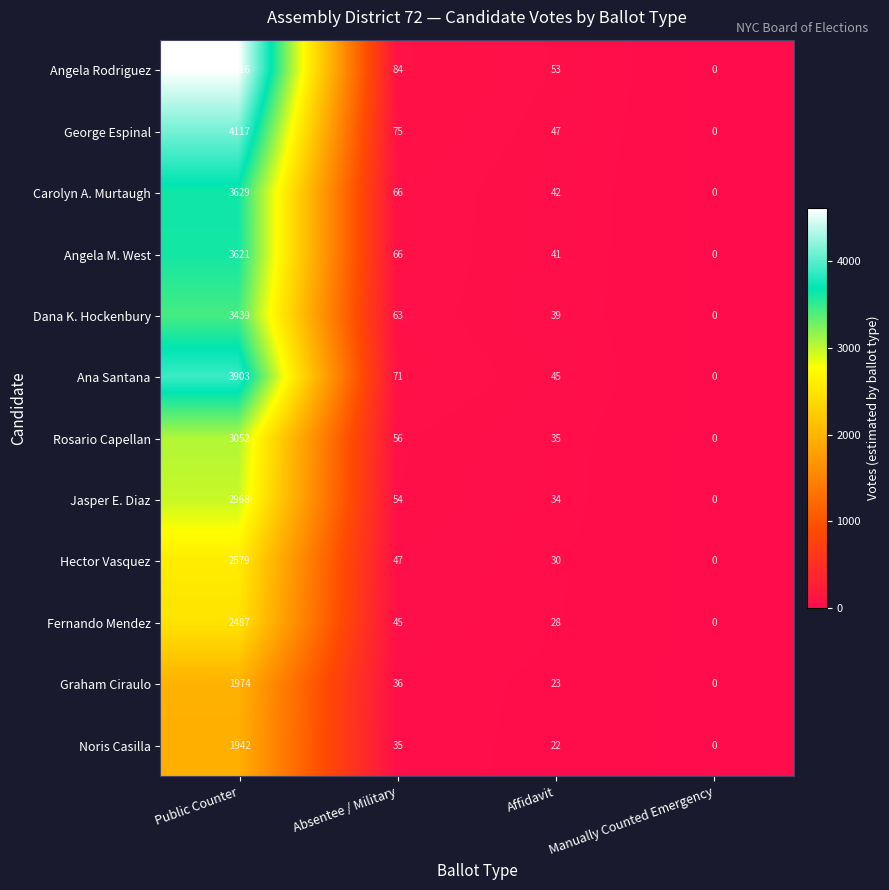

Which label corresponds to the smallest value in the chart?

Manually Counted Emergency